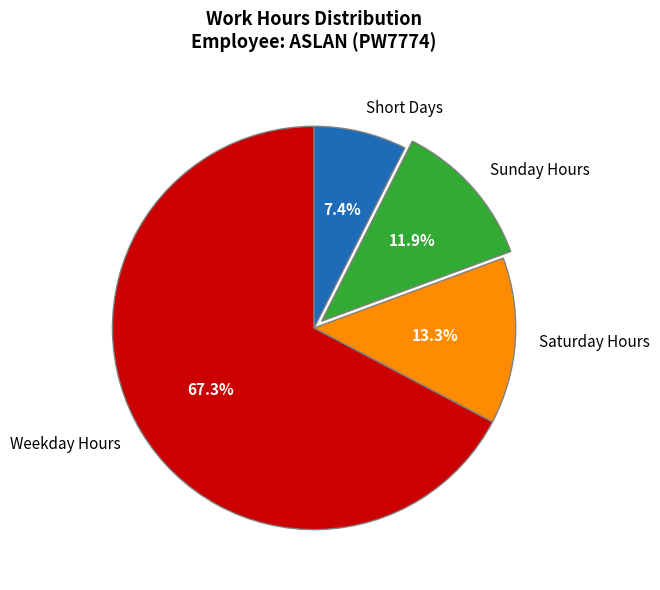

Which slice is the largest?

Weekday Hours